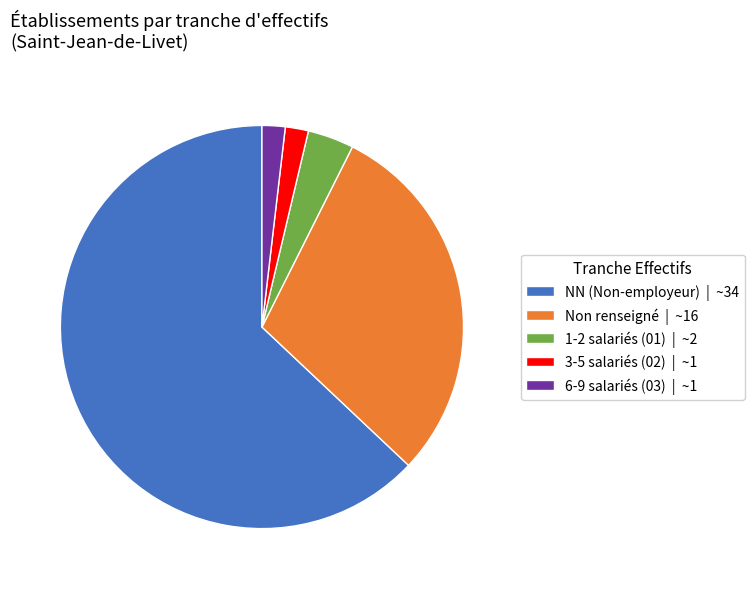

Which category has the biggest portion of the pie?

NN (Non-employeur) | ~34